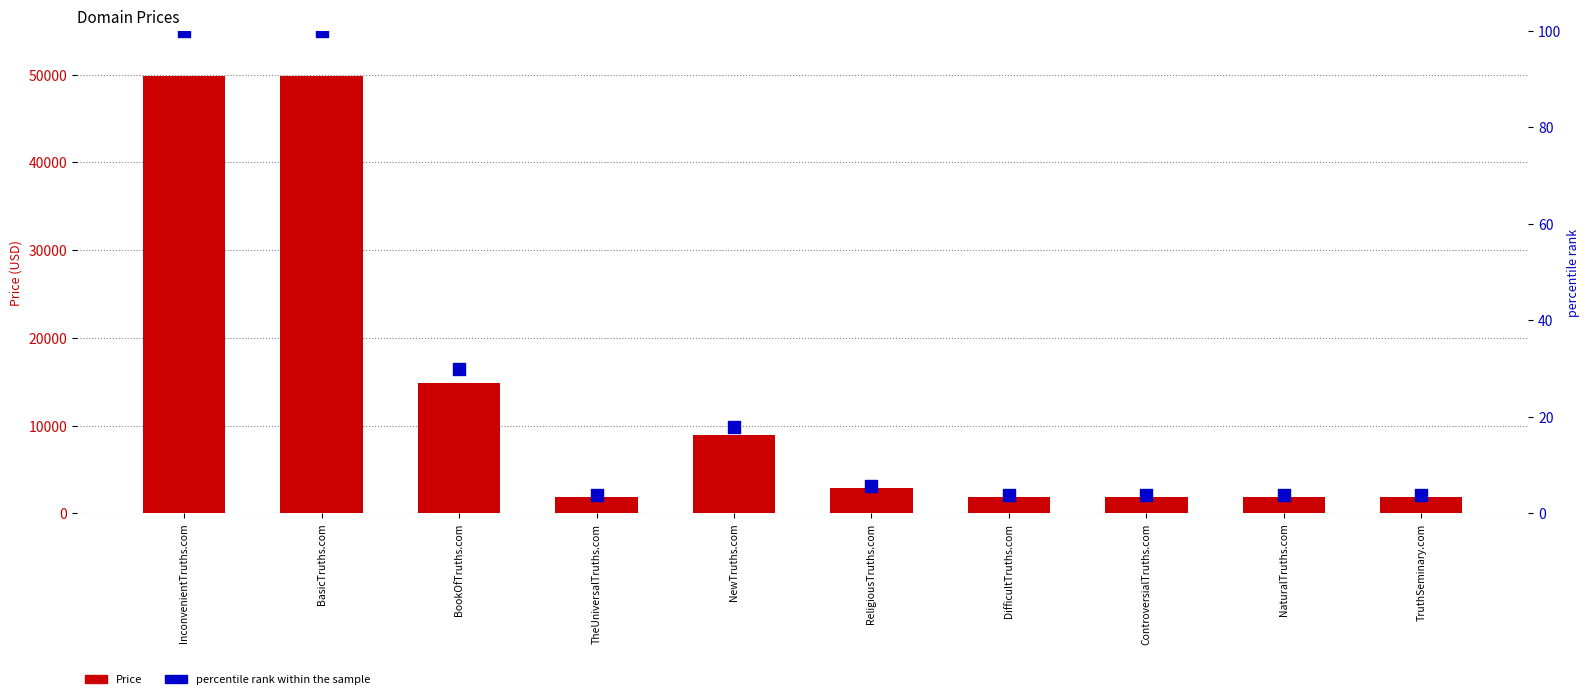

At how many categories does at least one series exceed 13667?

3